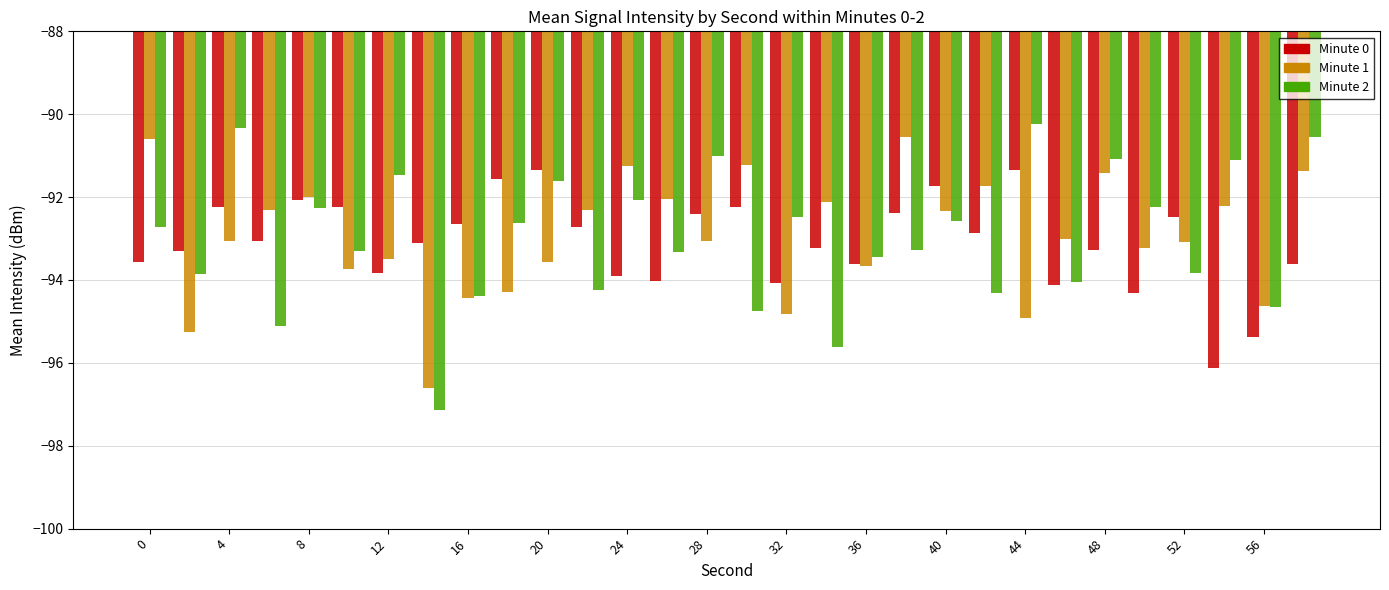

What is the smallest value displayed?

-97.1